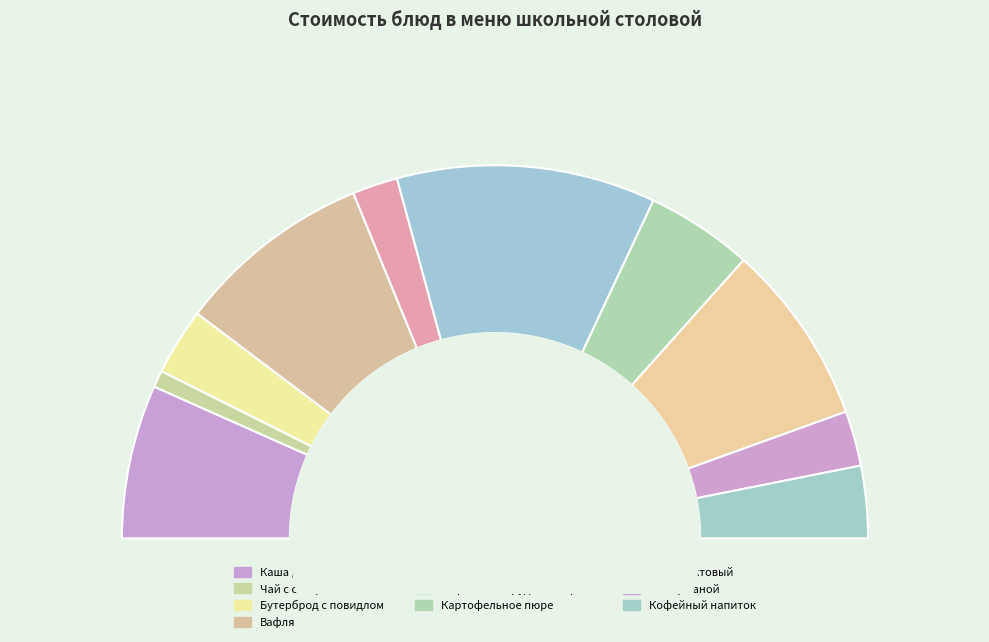

To the nearest percent, what is the average slice percentage?

10%